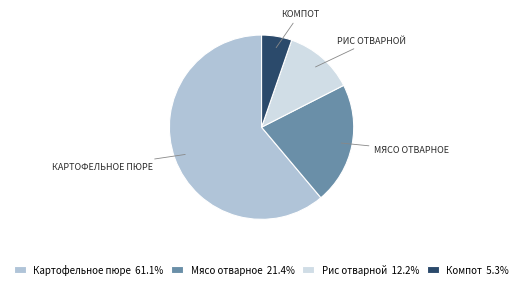

True or false: Рис отварной accounts for 12% of the total.

True